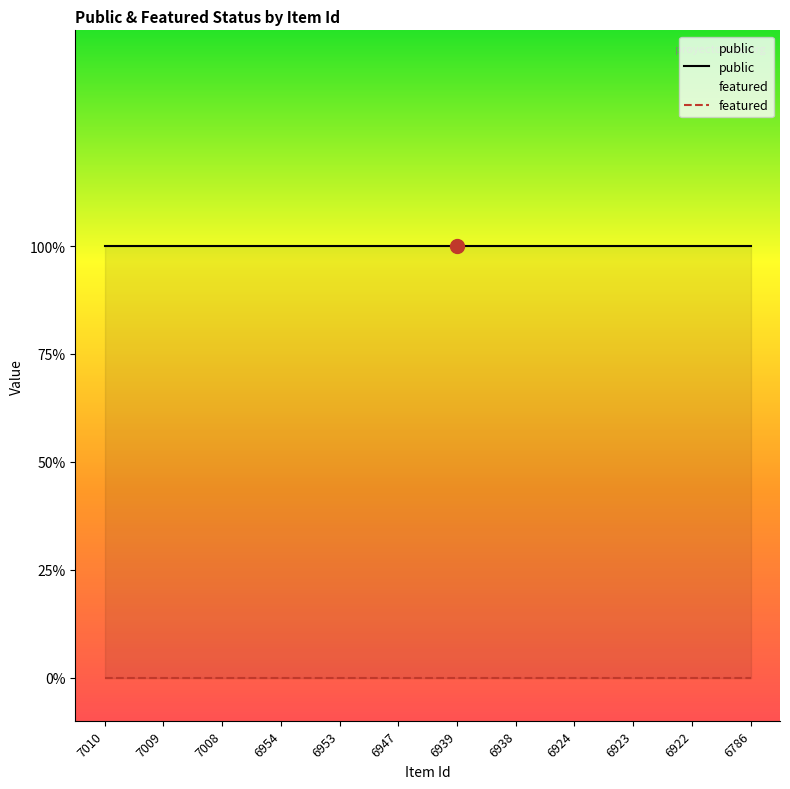

Is it true that public equals 1 at 6923?

True